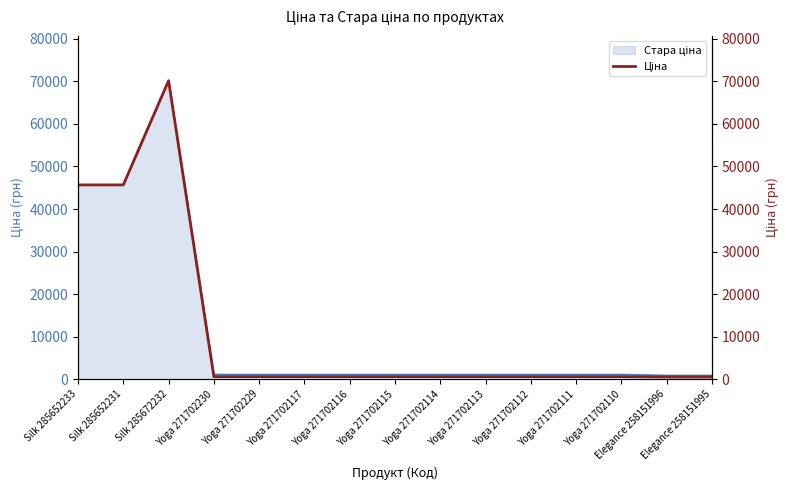

How many lines are shown in the chart?

1